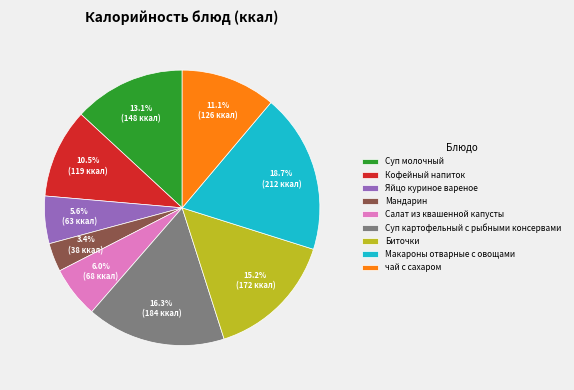

Which category has the smallest portion of the pie?

Мандарин